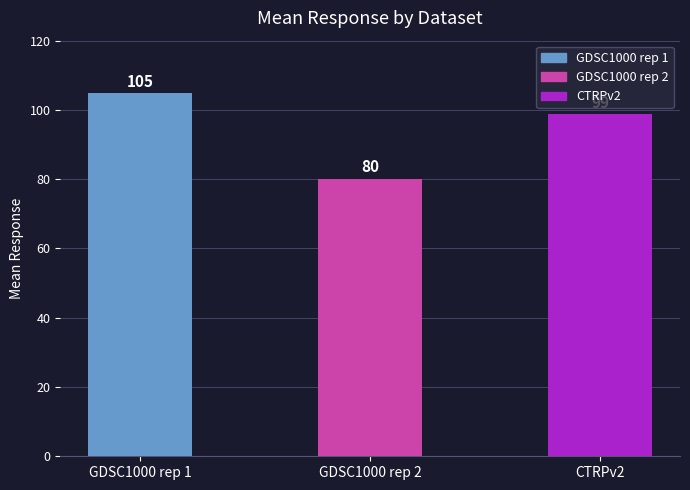

Between GDSC1000 rep 2 and CTRPv2, which is larger?

CTRPv2